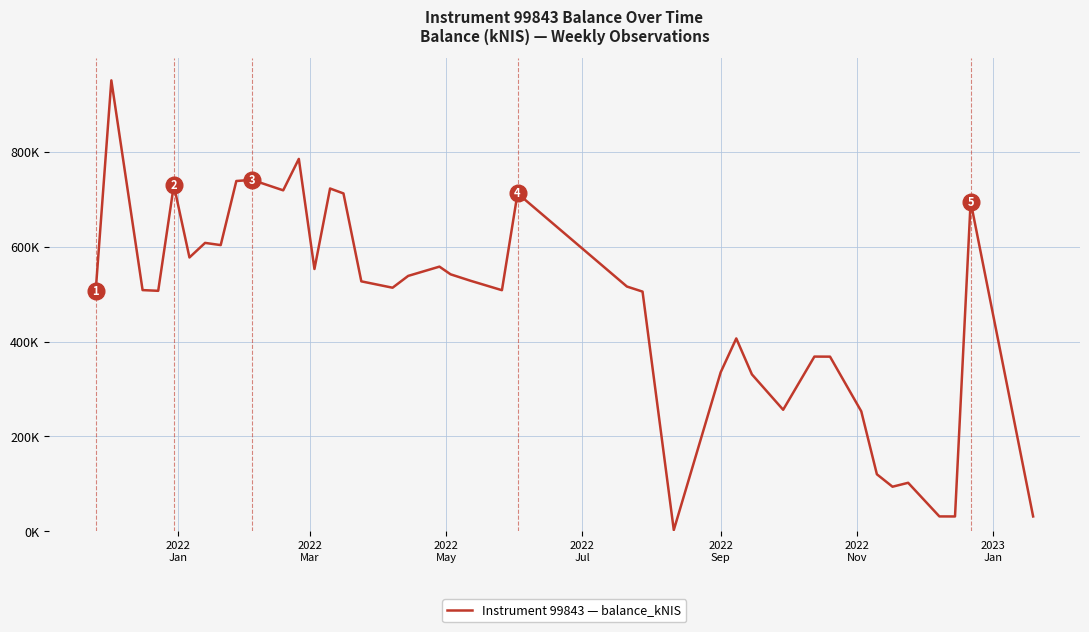

Is this an area chart (filled region under the line)?

No